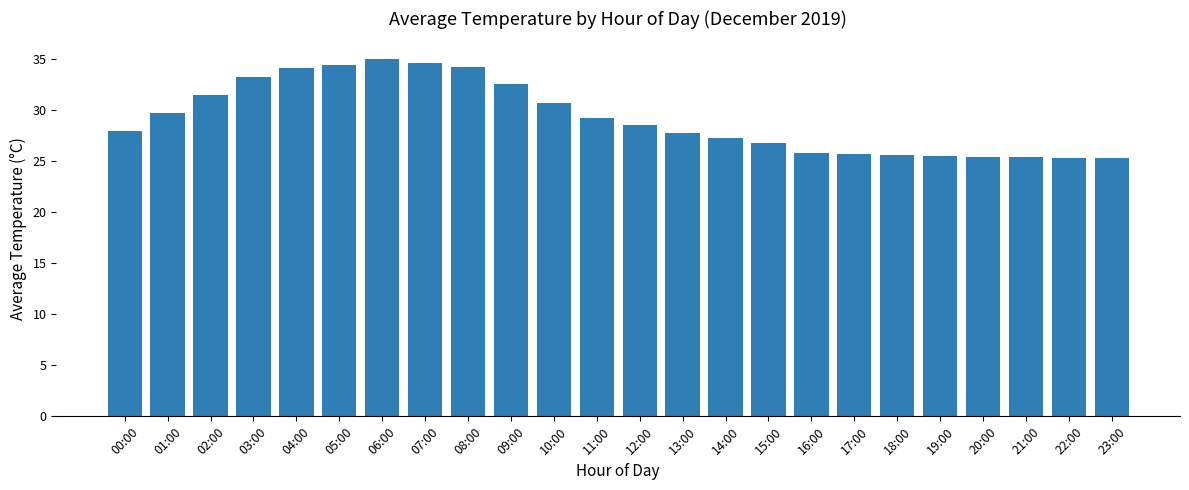

Between 09:00 and 10:00, which is larger?

09:00